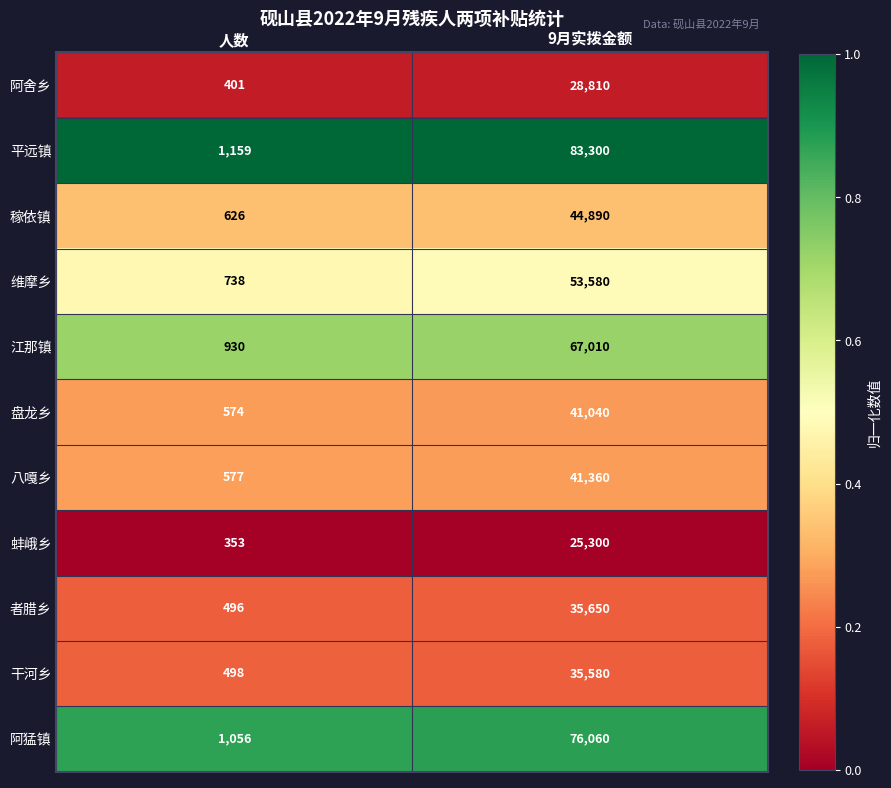

How many series are shown in this chart?

11